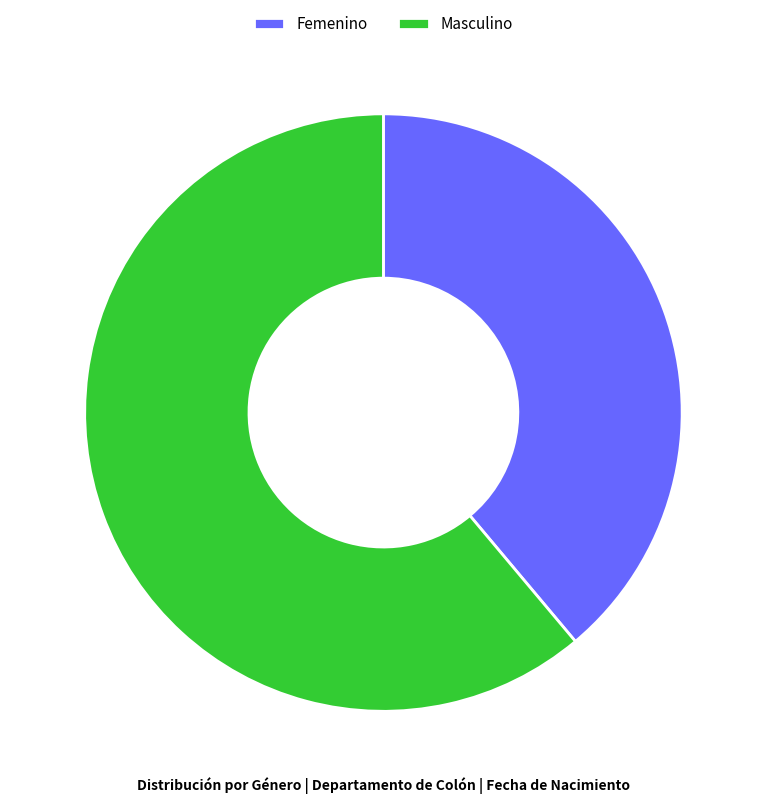

Is Femenino the majority of the pie?

No